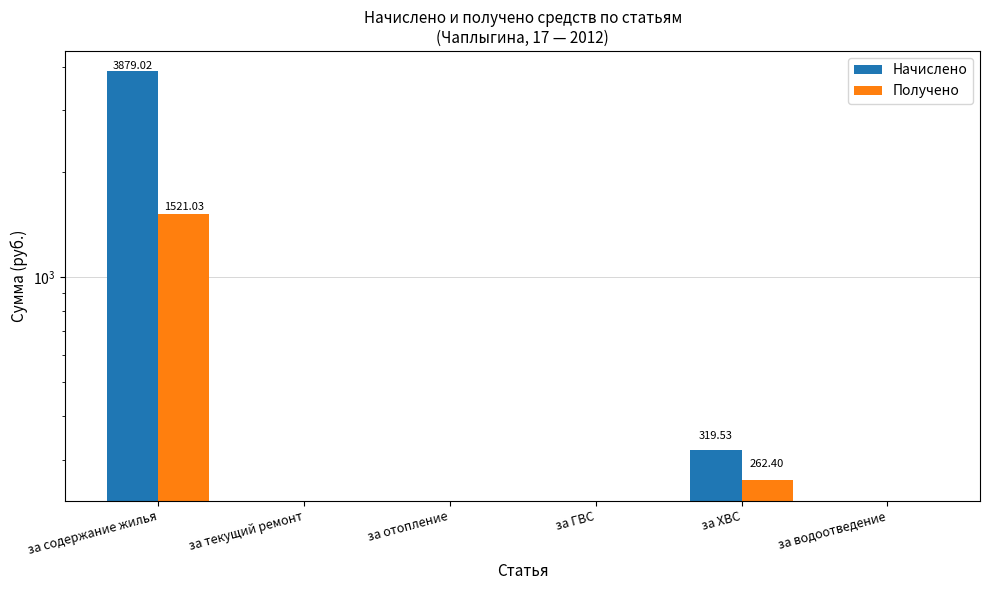

How many categories are shown in the chart?

6